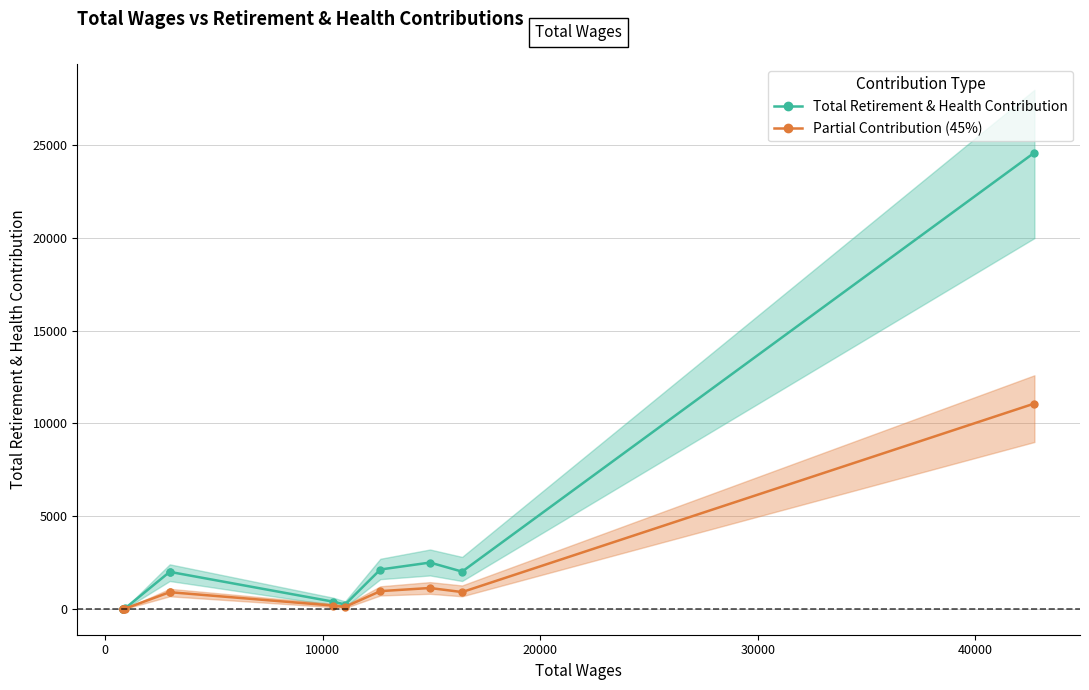

True or false: Total Retirement & Health Contribution and Partial Contribution (45%) cross at least once.

False